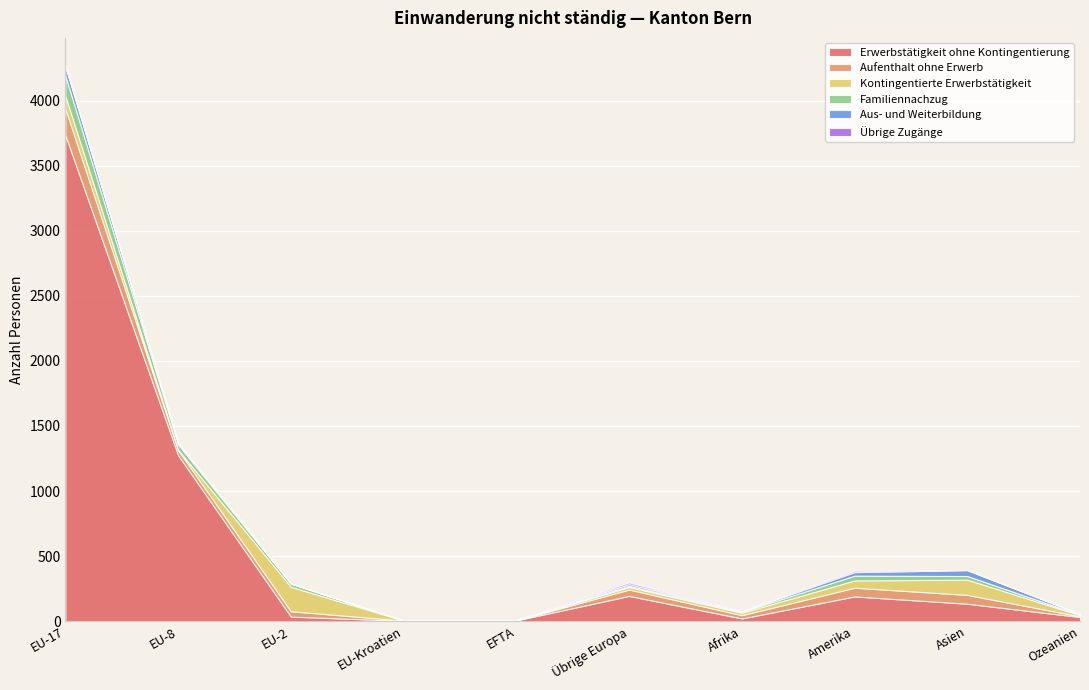

At how many categories does at least one series exceed 2380?

1